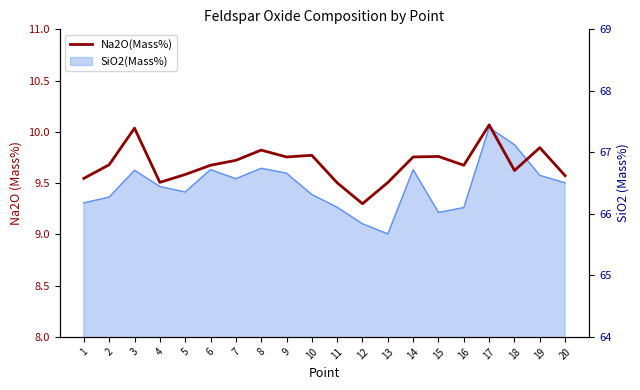

How many lines are shown in the chart?

1